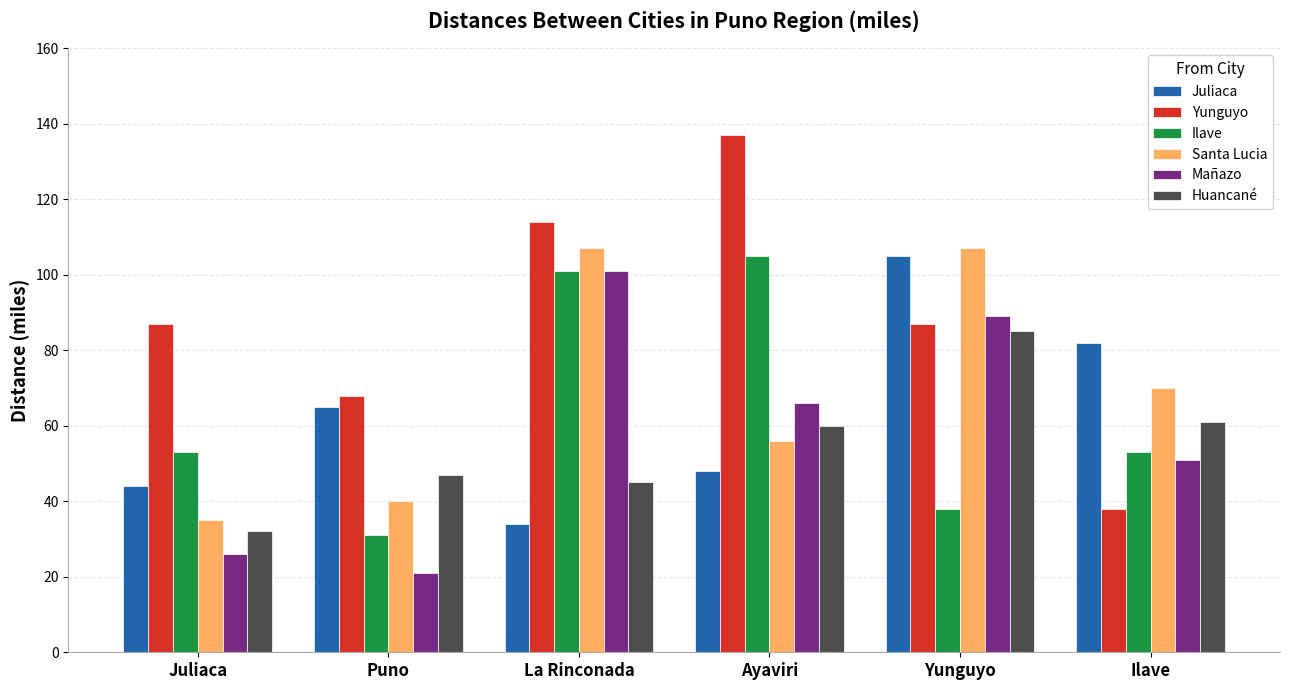

What is the average value of the Mañazo series?

59